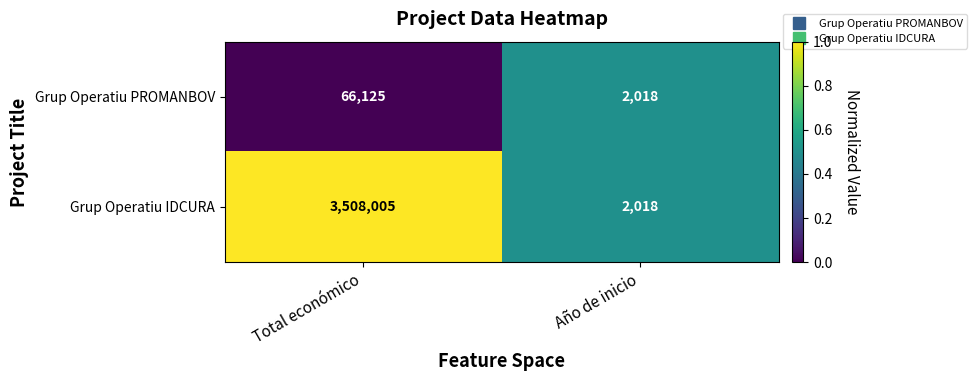

Where is Grup Operatiu PROMANBOV nearest to the value 34071?

Año de inicio